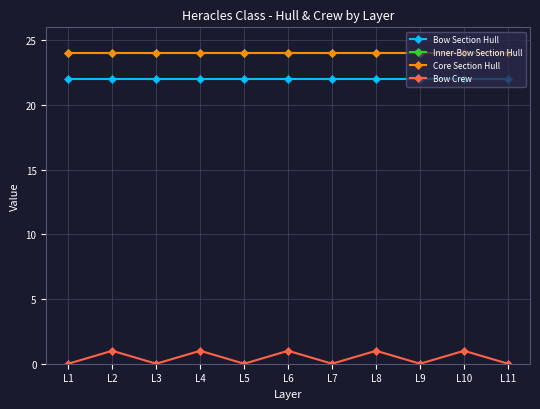

Does the chart have visible grid lines?

Yes